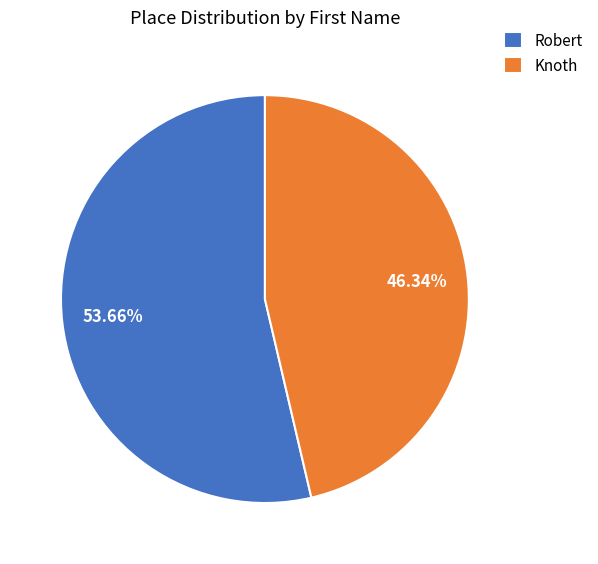

To the nearest percent, what percentage of the pie is Knoth?

46%